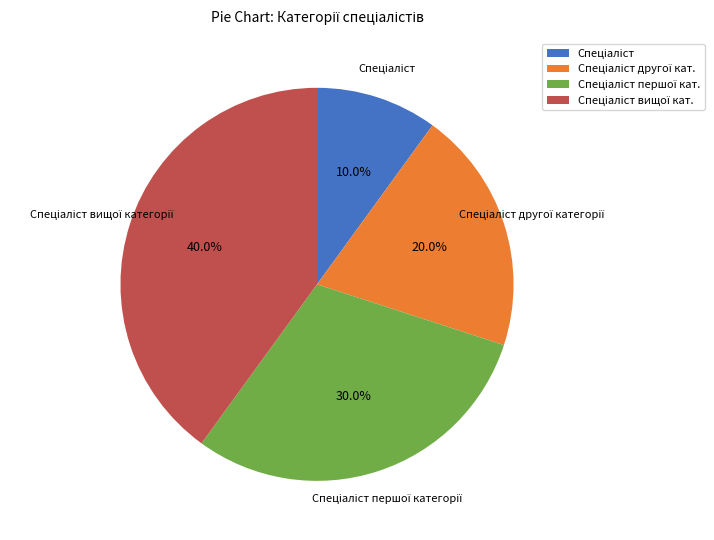

Is there a majority slice in this chart?

No